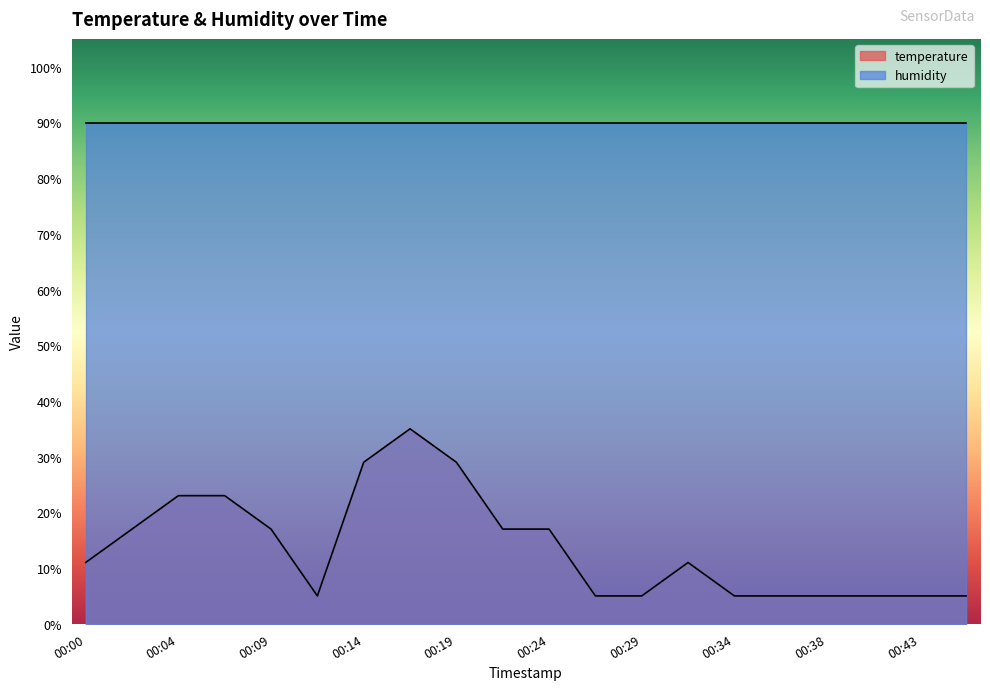

The humidity series shows 146.0 at 00:29. True or false?

False